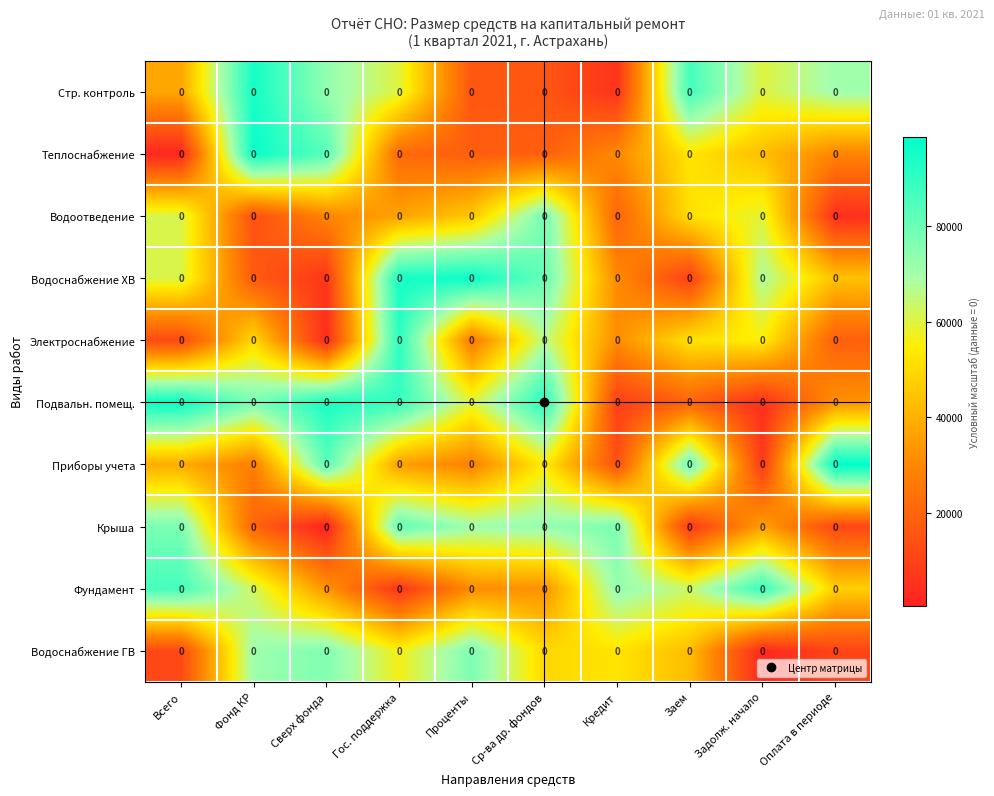

Which has a higher value, Проценты or Заем?

Заем